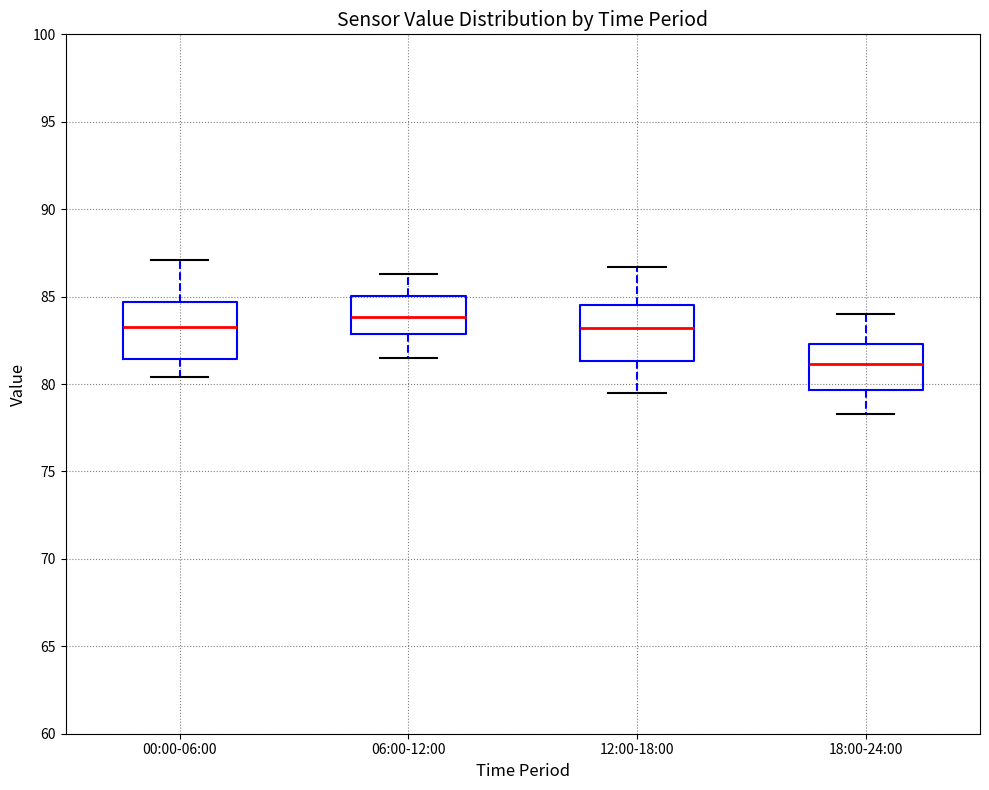

Which box's median line is the highest?

06:00-12:00